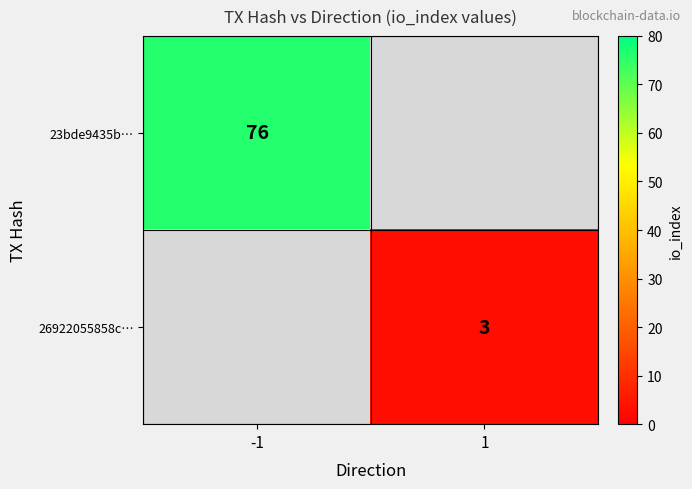

Is it true that 26922055858c… equals 1.9 at 1?

False